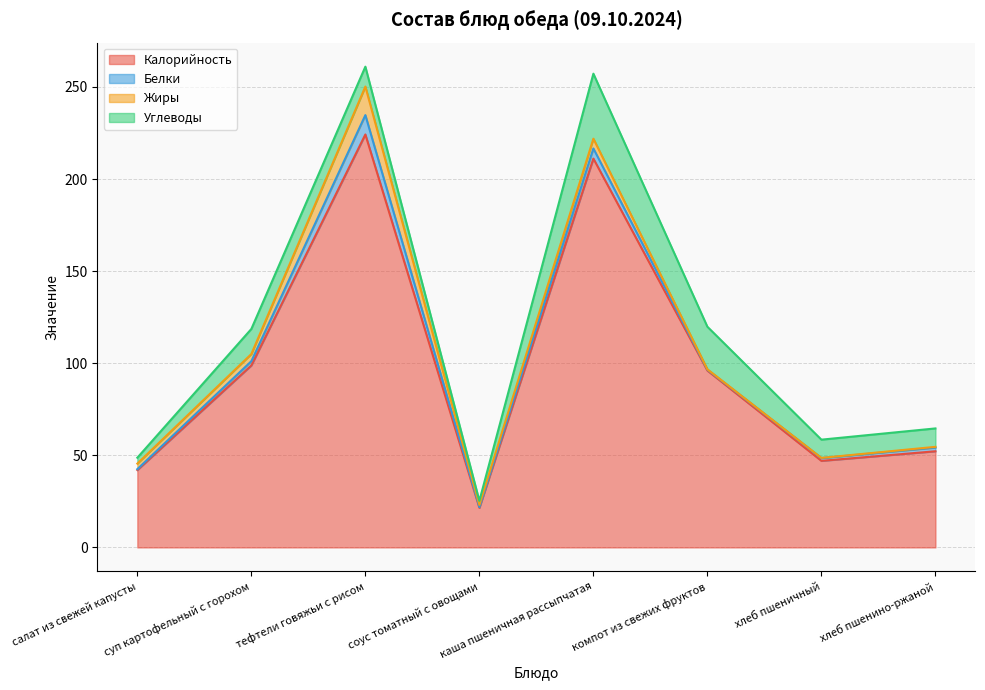

True or false: Жиры and Углеводы intersect in this chart.

True